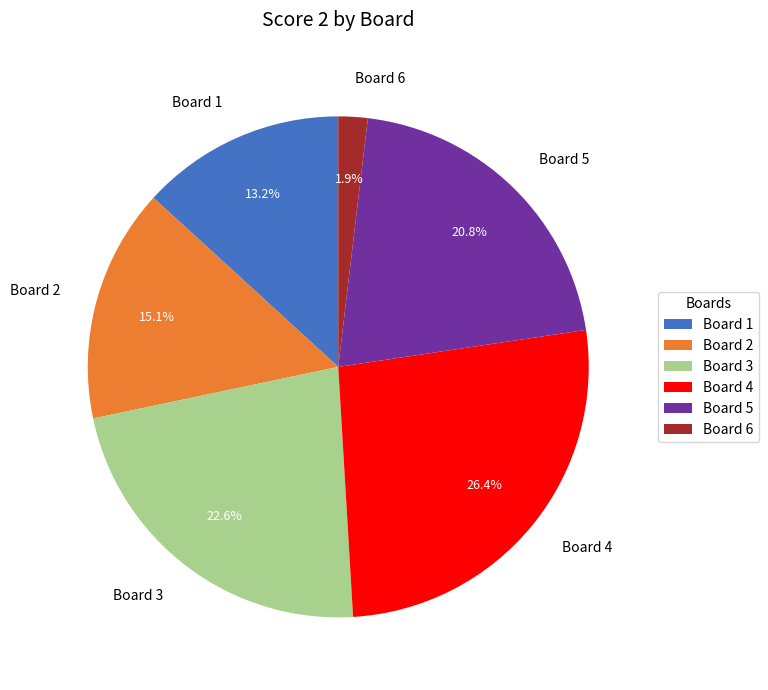

How many segments does this pie chart have?

6